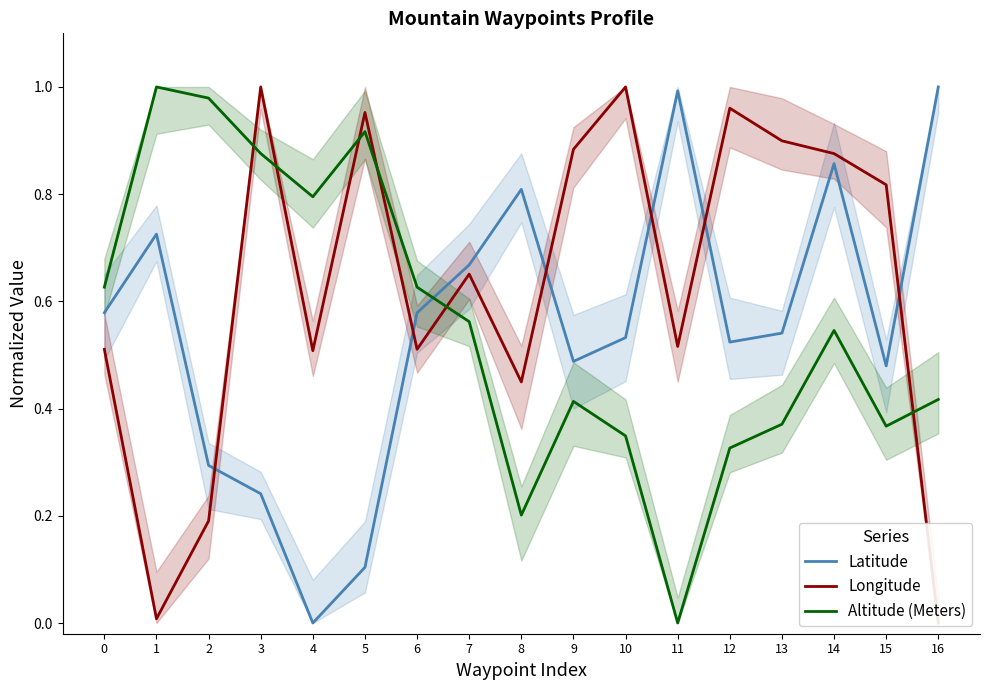

After their last crossing, which series has the higher values: Altitude (Meters) or Latitude?

Latitude